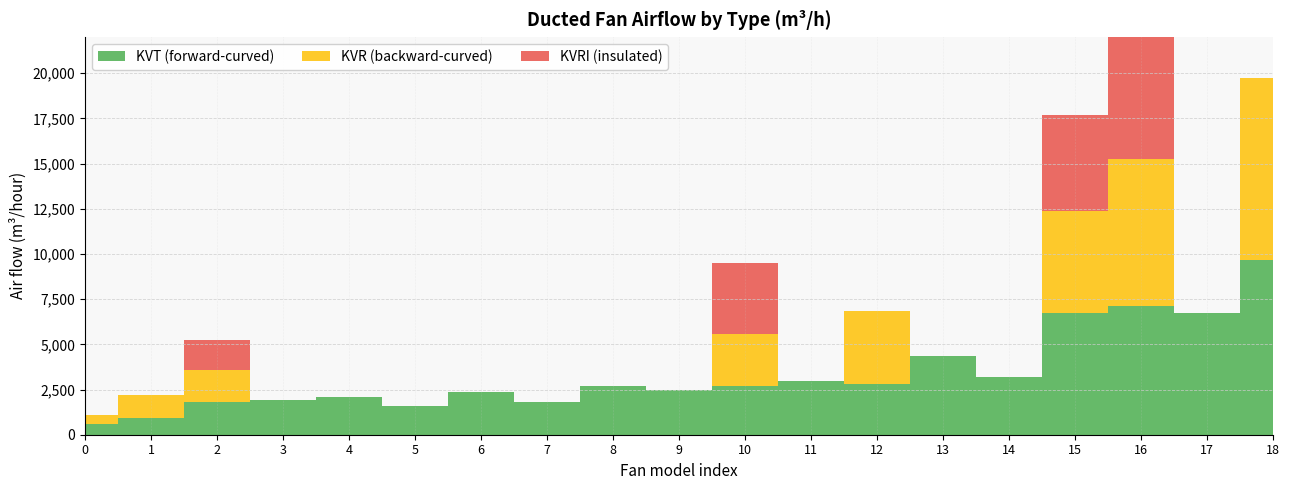

Reading left to right, list all the values displayed in this chart.

KVT (forward-curved): 605	930	1820	1910	2090	1610	2350	1830	2700	2480	2700	2985	2800	4350	3220	6720	7130	6720	9640
KVR (backward-curved): 480	1260	1740	0	0	0	0	0	0	0	2880	0	4030	0	0	5640	8100	0	10090
KVRI (insulated): 0	0	1695	0	0	0	0	0	0	0	3910	0	0	0	0	5320	8280	0	0